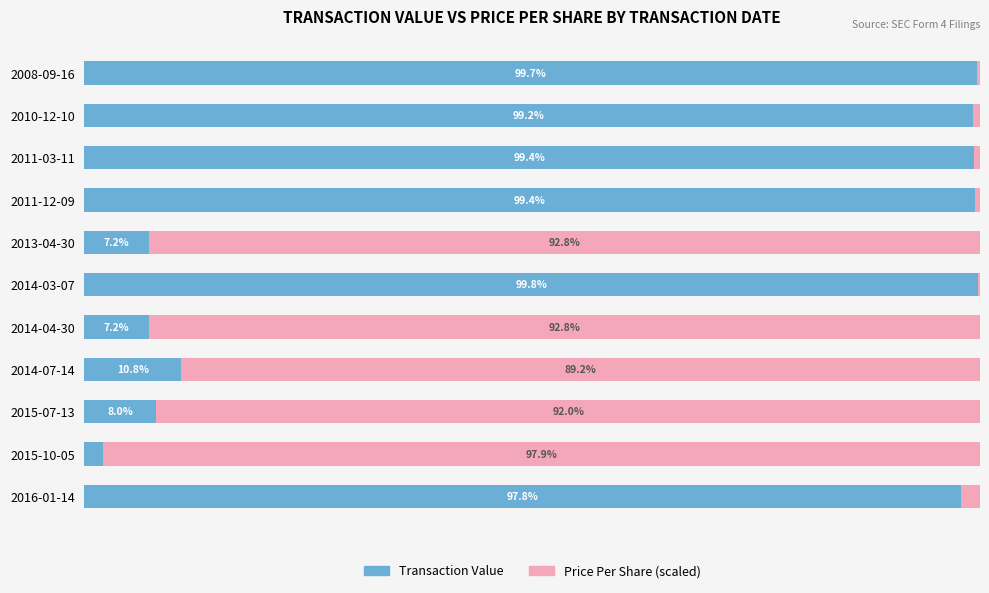

At which label does Transaction Value reach its peak?

2014-03-07